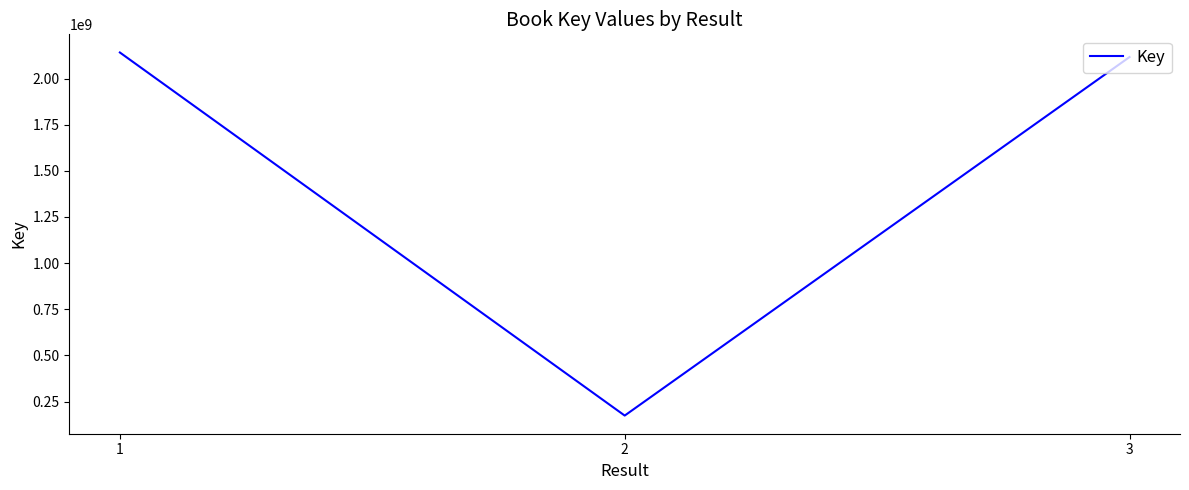

What is the average value?

1477169935